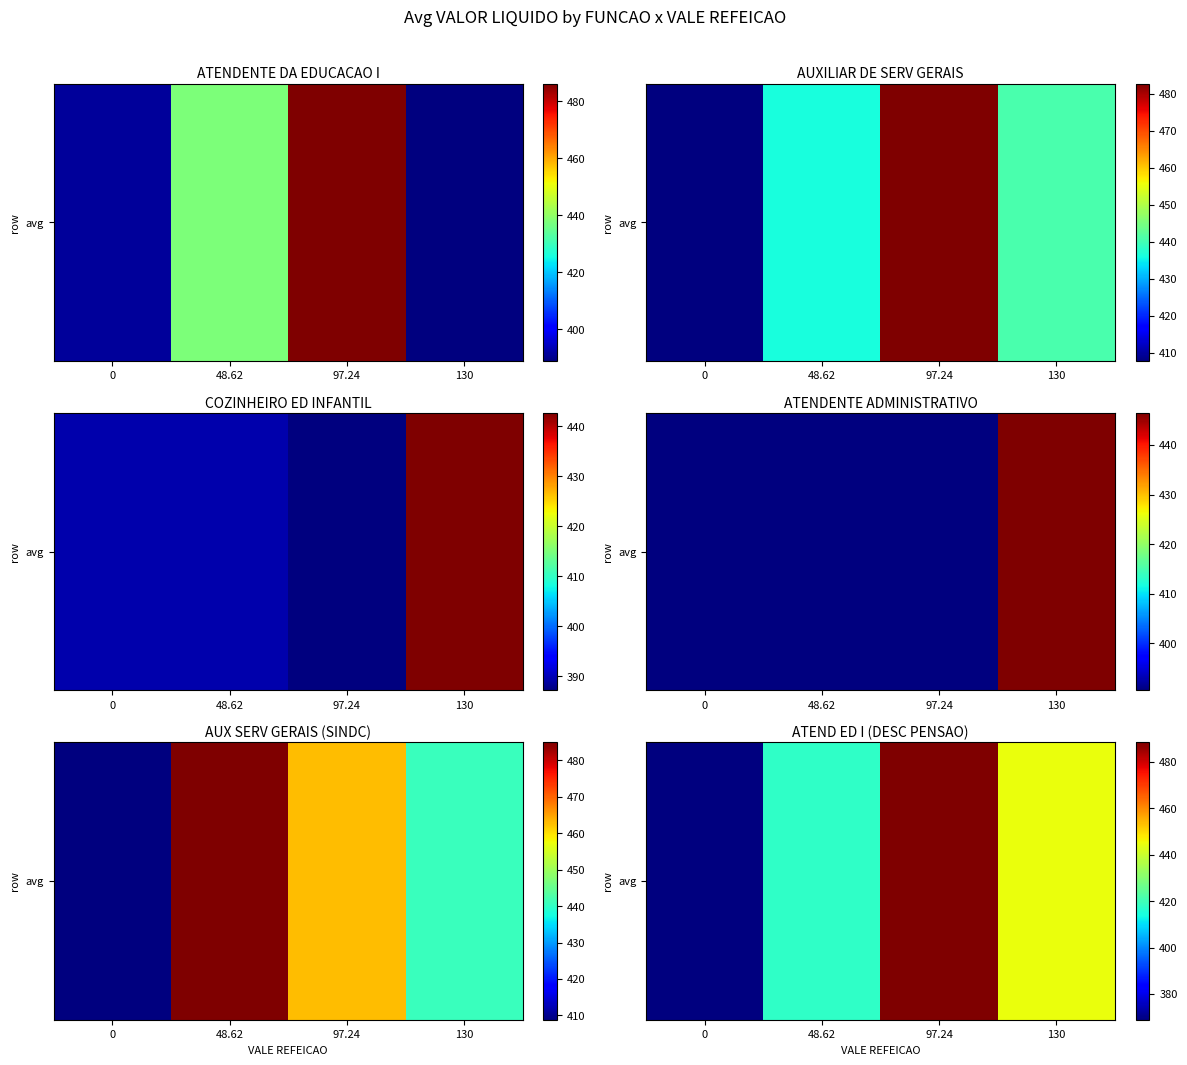

What is the ratio of the value at 48.62 to the value at 0?

1.1